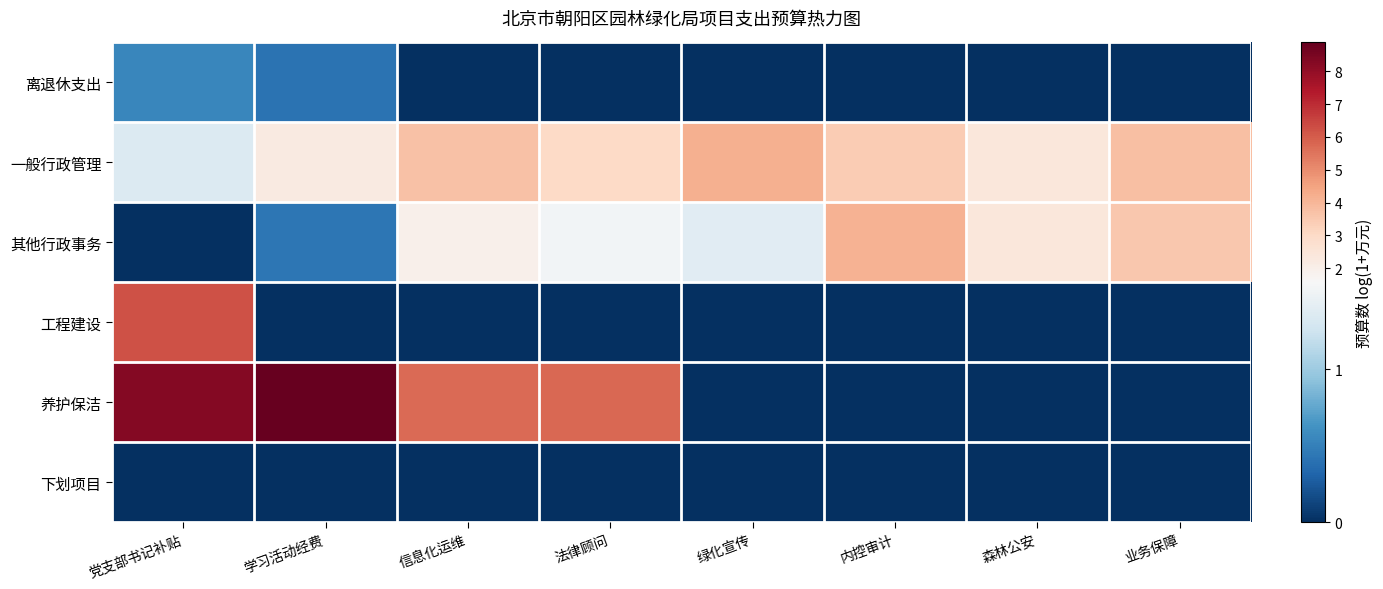

What is the greatest value displayed?

8.9